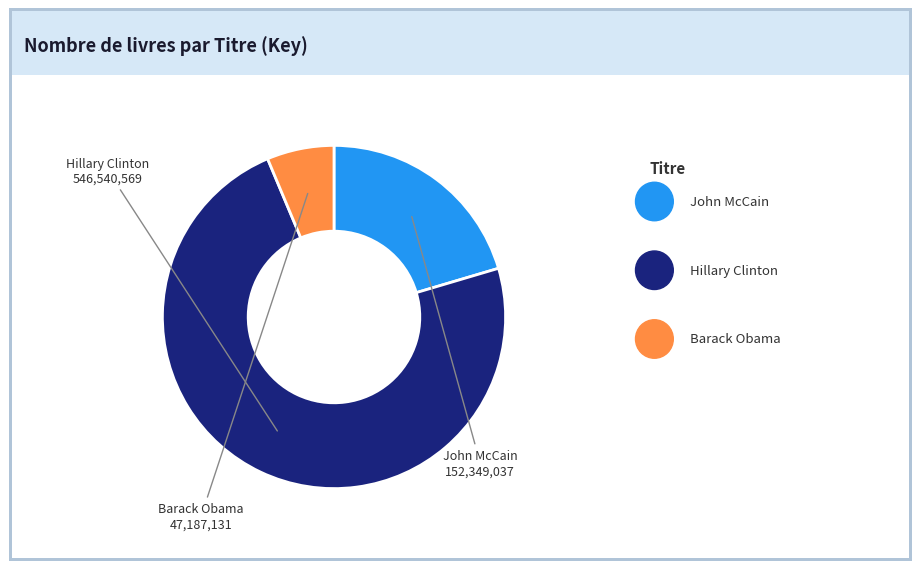

How many segments does this pie chart have?

3